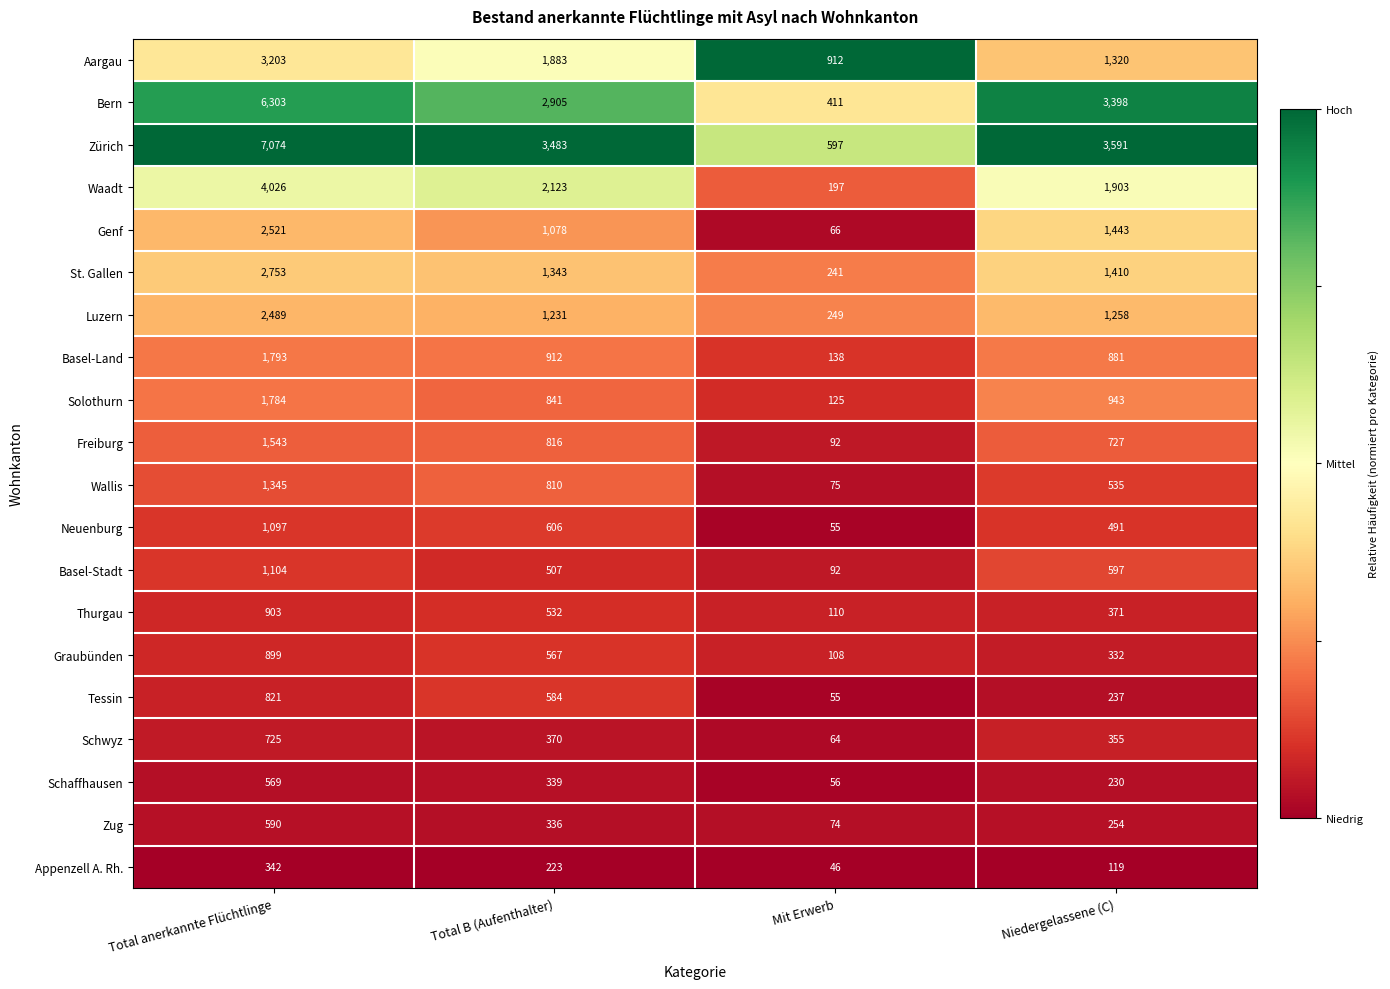

Which series has the largest range (max minus min)?

Zürich